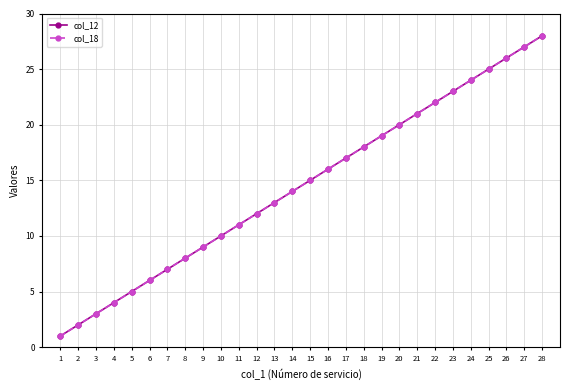

Is this an area chart (filled region under the line)?

No